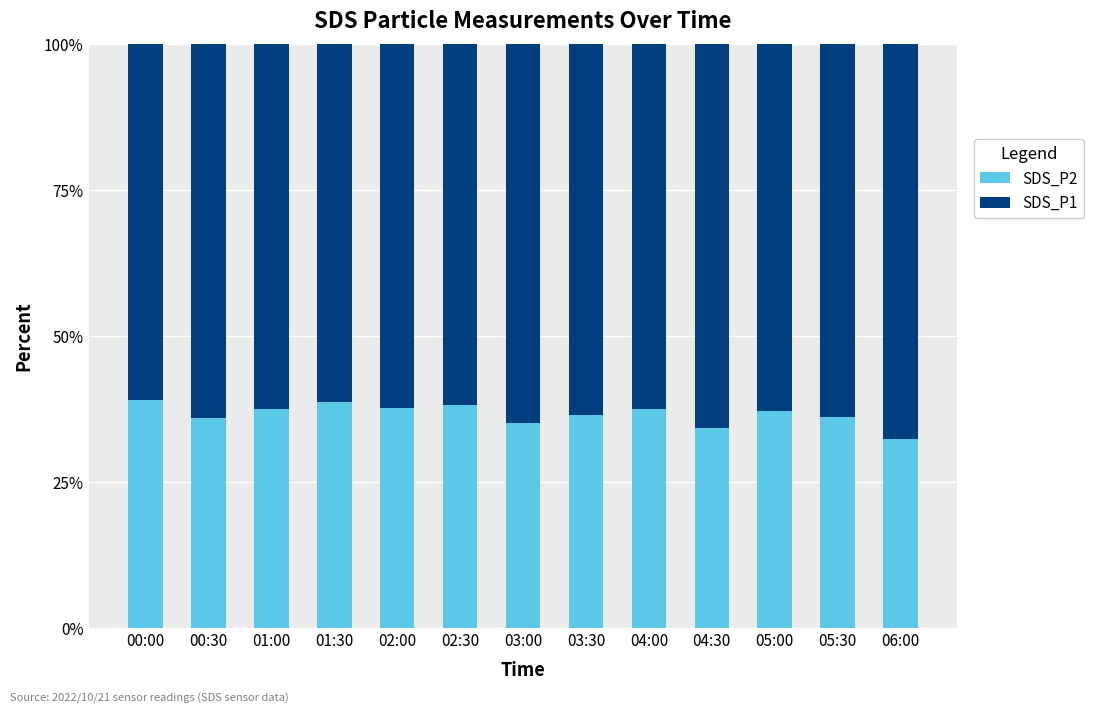

Count the number of categories in the chart.

13